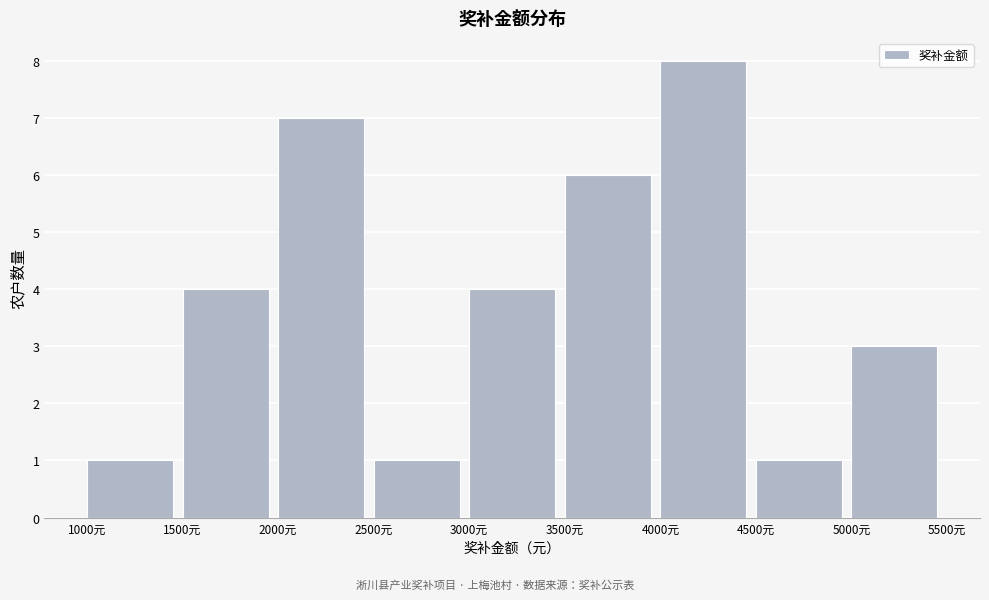

Reading left to right, list every bar in this chart as the range it spans on the x-axis followed by its height. The values are not printed on the chart, so give them approximately, as read against the axis.

1000 to 1500: 1
1500 to 2000: 4
2000 to 2500: 7
2500 to 3000: 1
3000 to 3500: 4
3500 to 4000: 6
4000 to 4500: 8
4500 to 5000: 1
5000 to 5500: 3